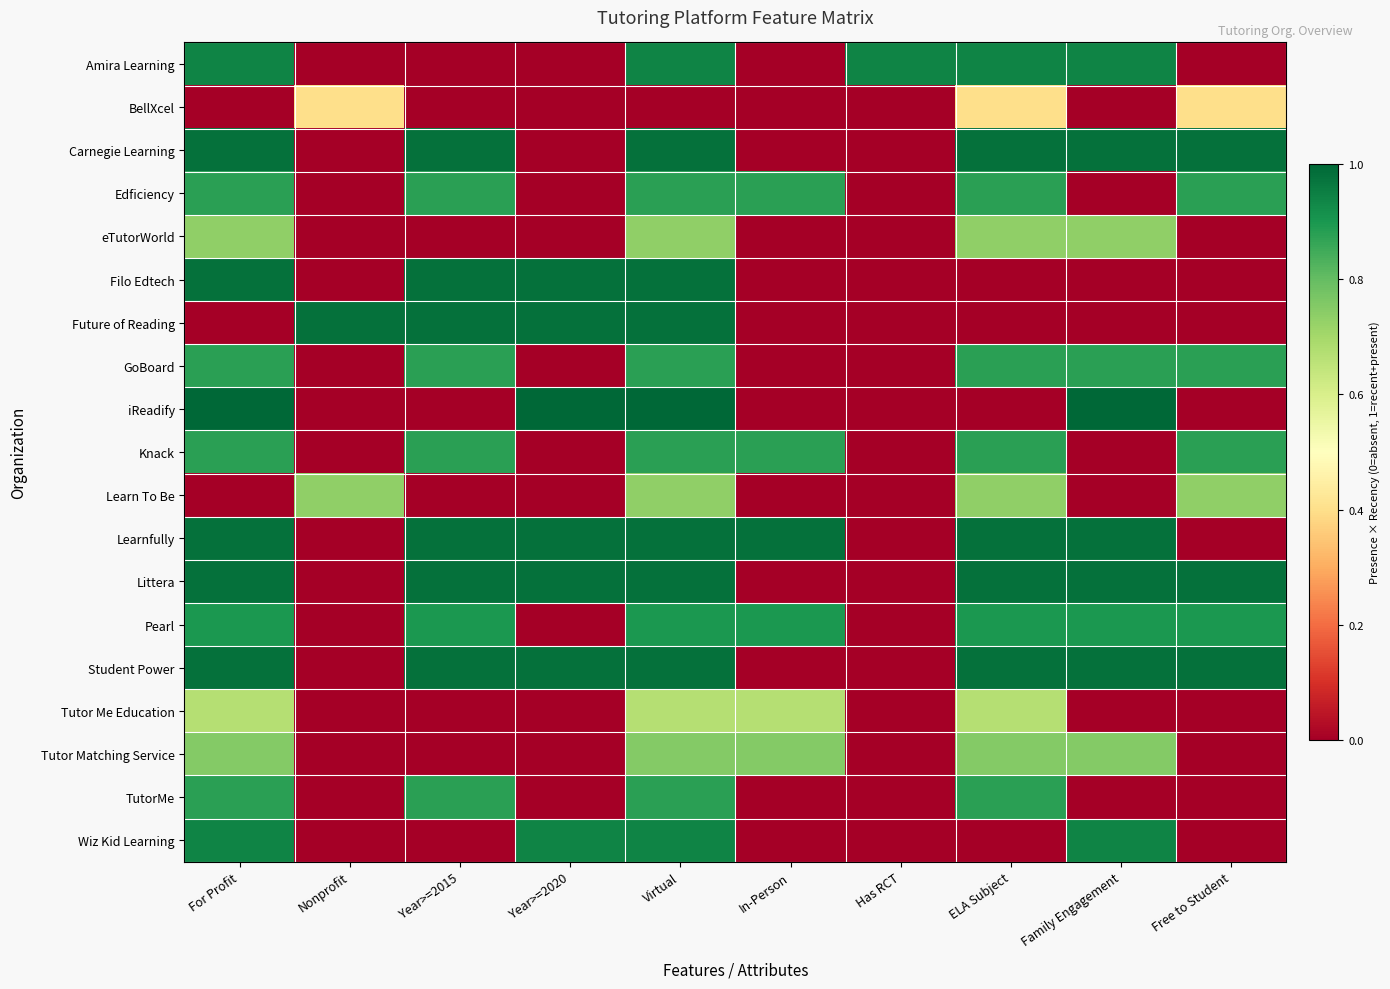

Between For Profit and Family Engagement, which is larger?

For Profit